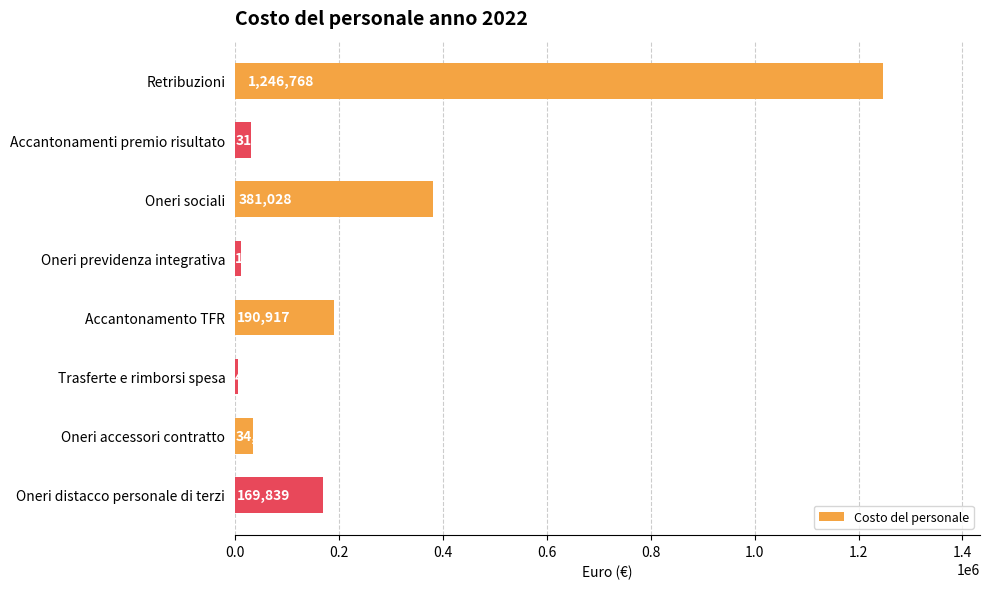

What is the difference between the second highest and second lowest values?

369576